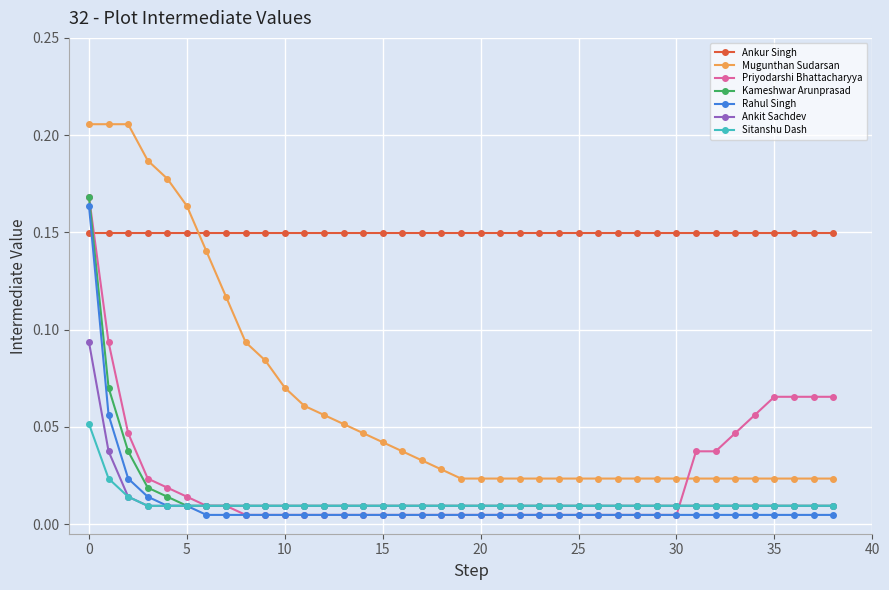

After their last crossing, which series has the higher values: Ankur Singh or Rahul Singh?

Ankur Singh